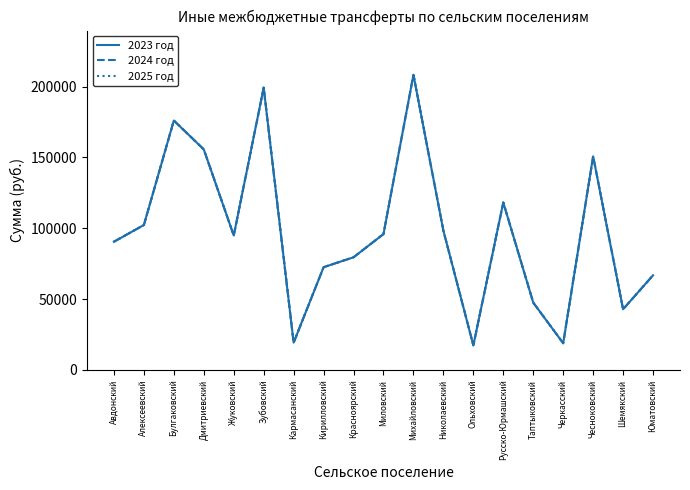

At which label does 2024 год reach its minimum?

Ольховский